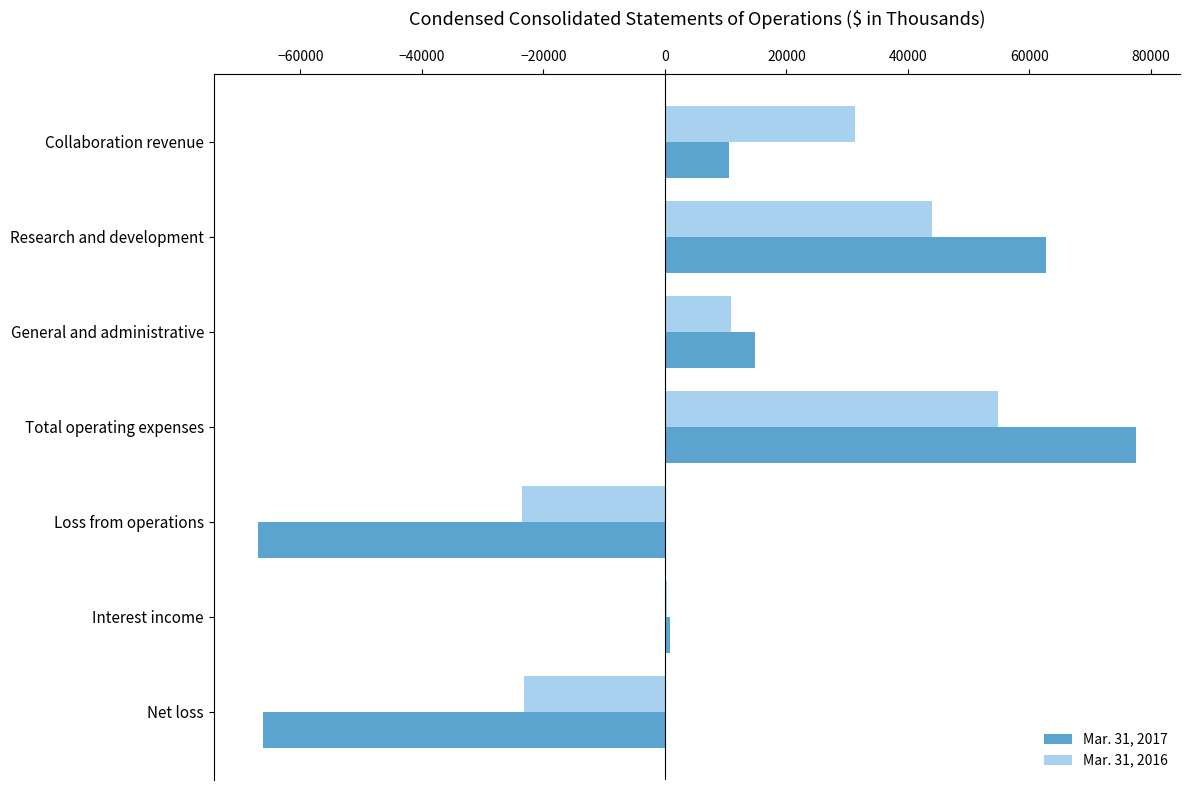

Which series changed the most between Collaboration revenue and General and administrative?

Mar. 31, 2016